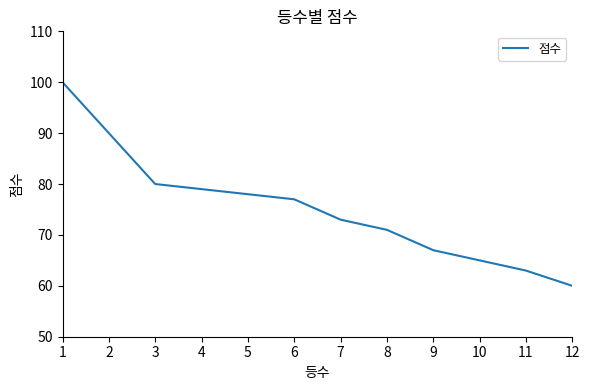

How many categories are shown in the chart?

12